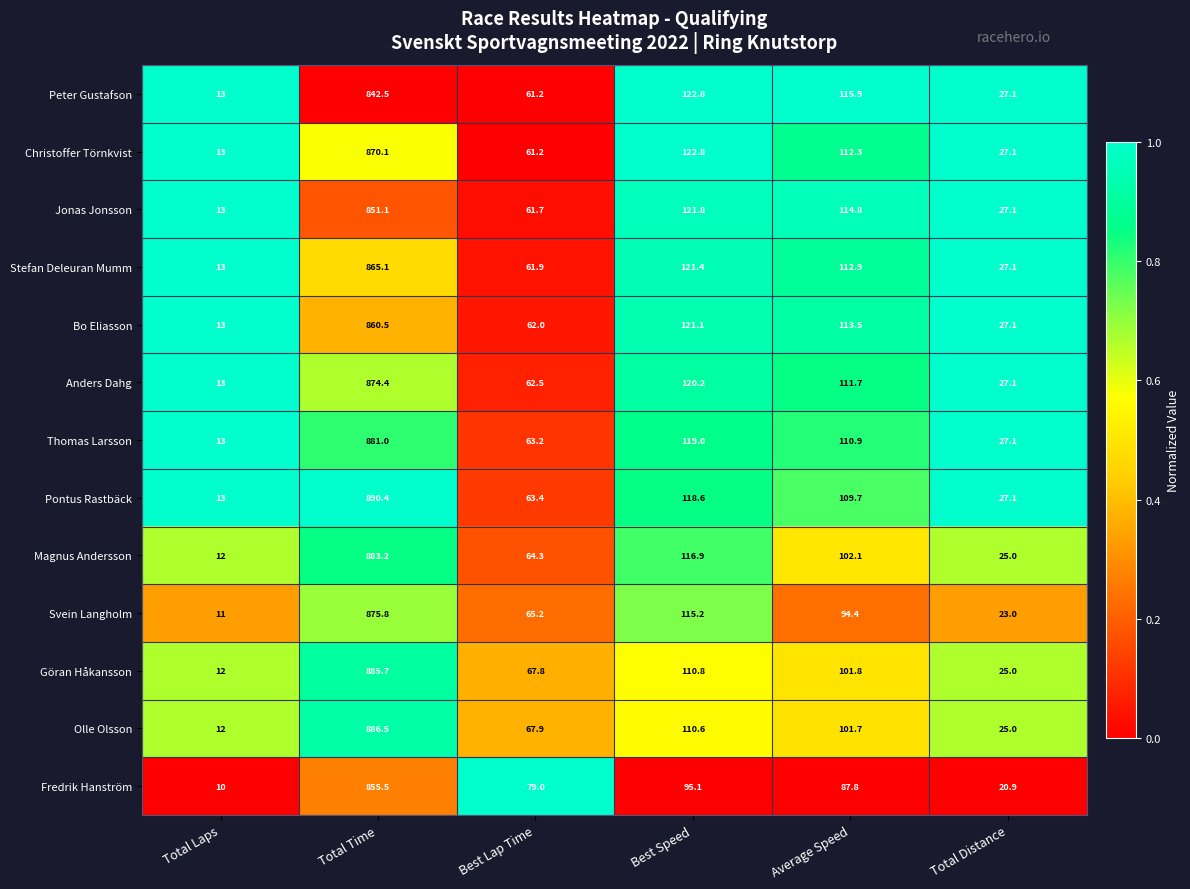

Between Best Lap Time and Average Speed, which series saw the biggest shift?

Peter Gustafson